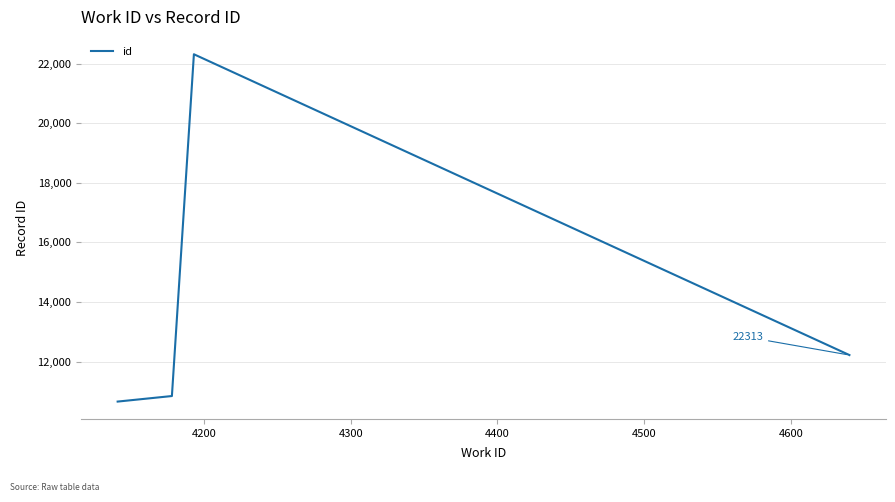

How many interior local peaks (higher than both neighbors) does the data have?

1